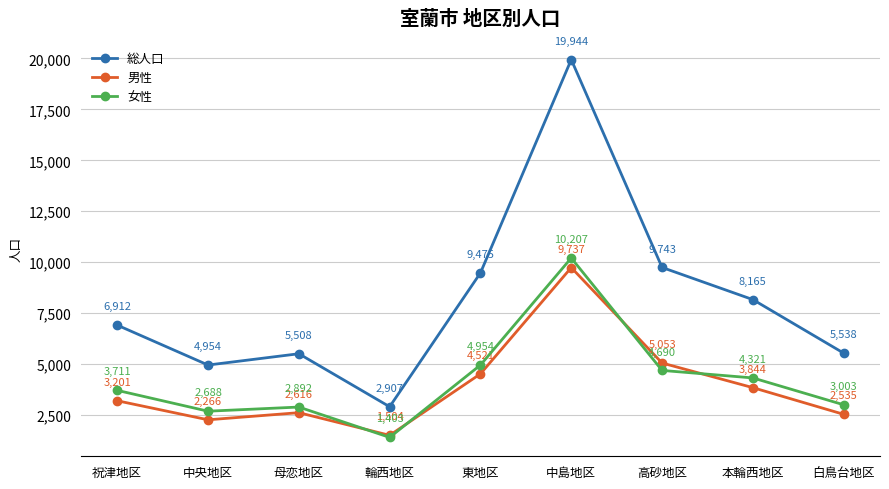

List the series in order of their peak value, highest first.

総人口, 女性, 男性